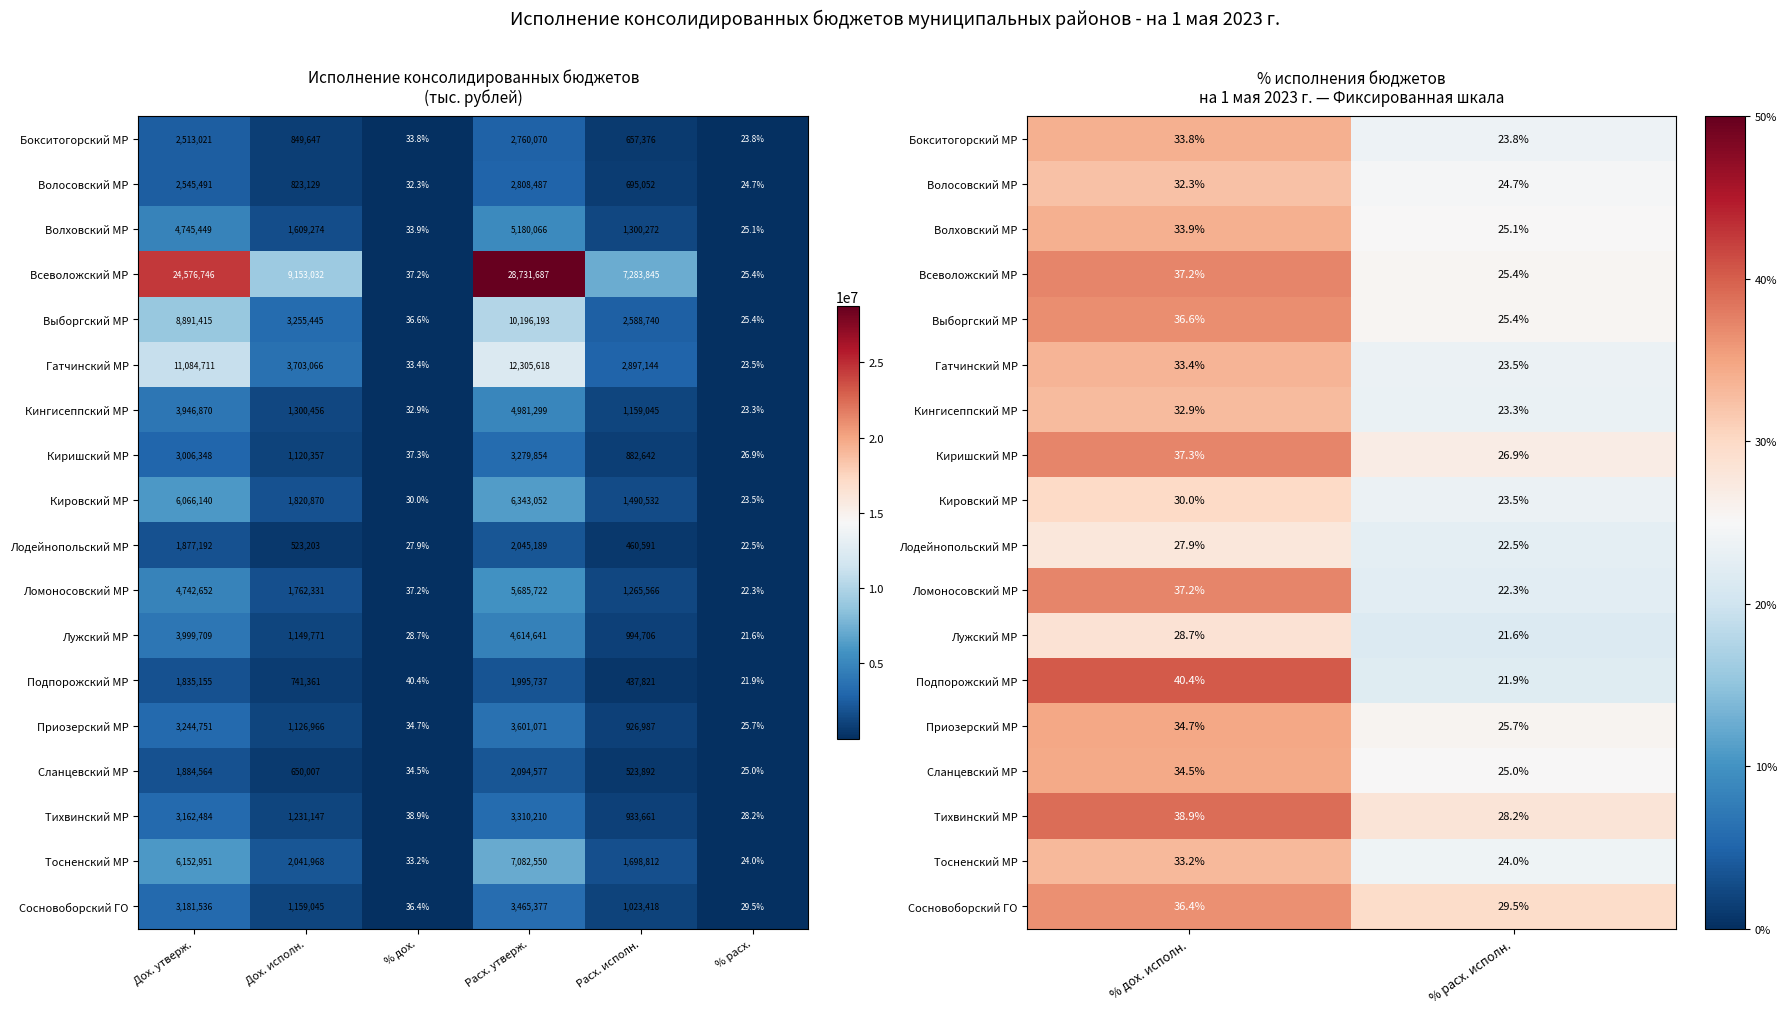

What is the maximum value for Подпорожский МР?

40.4